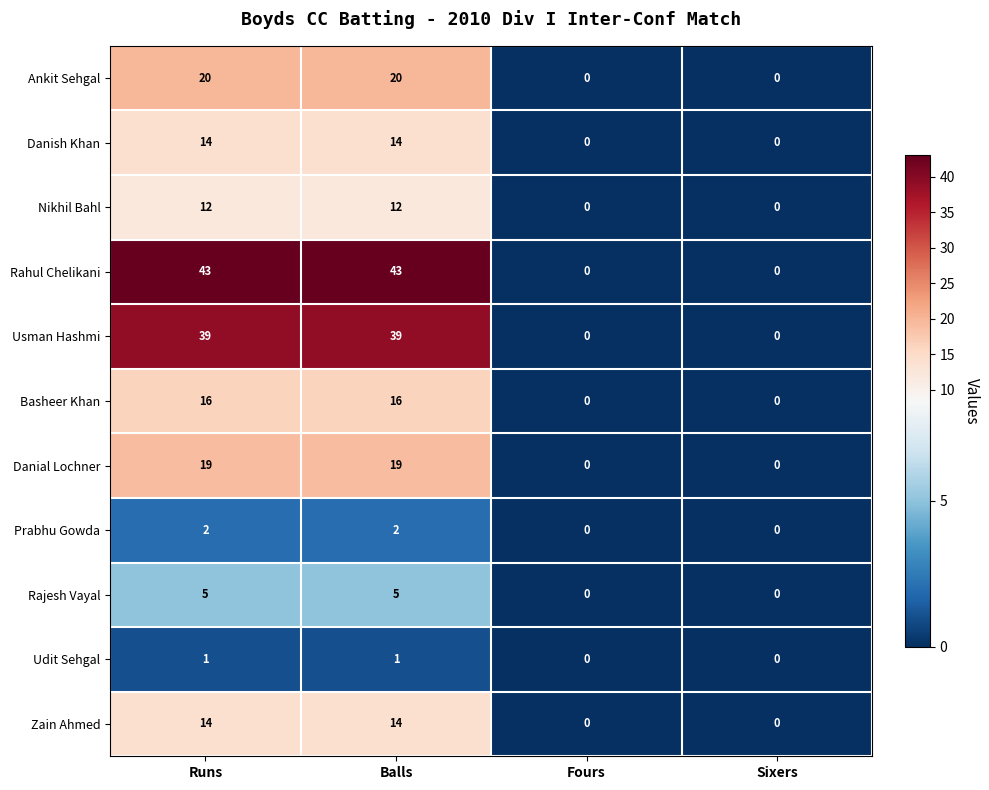

Which series has the largest range (max minus min)?

Rahul Chelikani